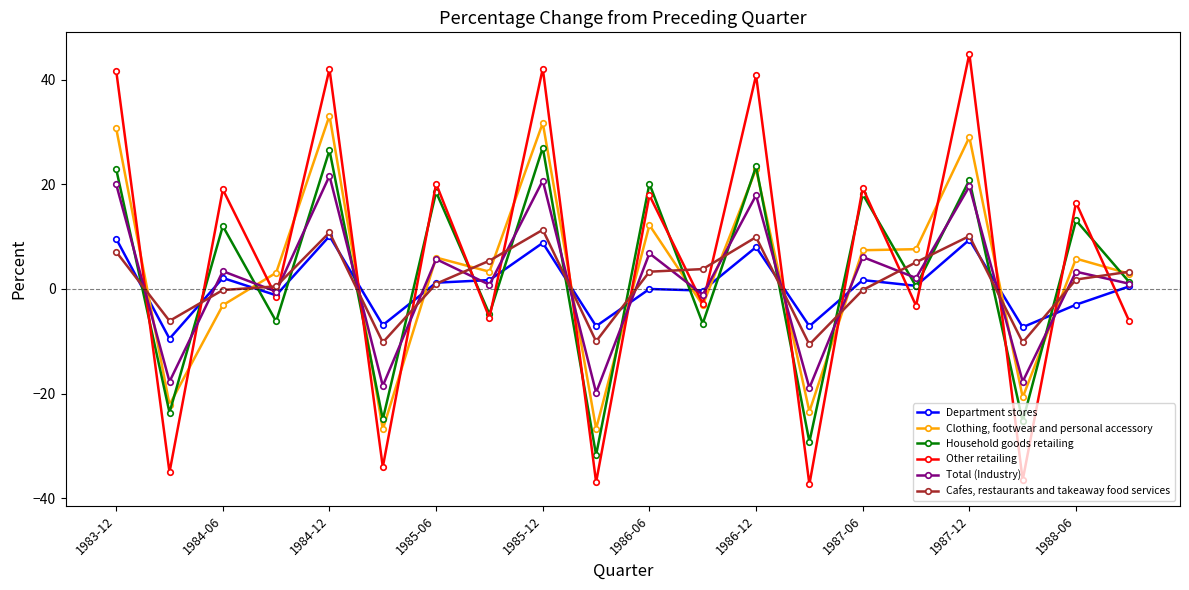

What are all the series names shown in the legend?

Department stores, Clothing, footwear and personal accessory, Household goods retailing, Other retailing, Total (Industry), Cafes, restaurants and takeaway food services